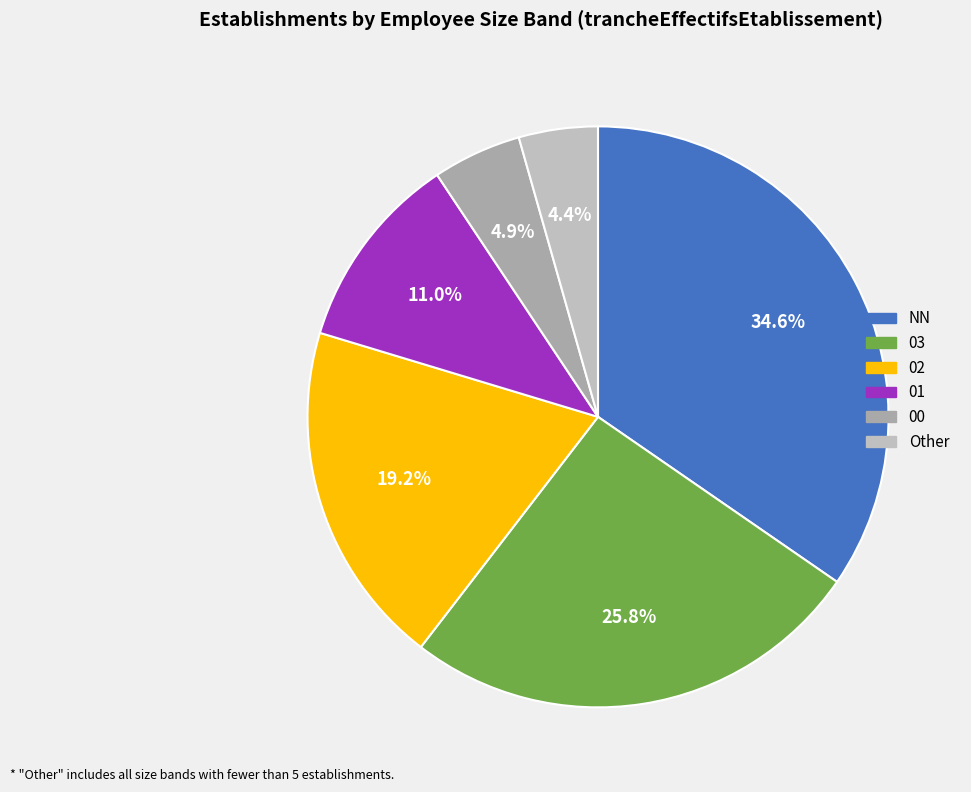

Rank the categories by value from lowest to highest.

Other, 00, 01, 02, 03, NN